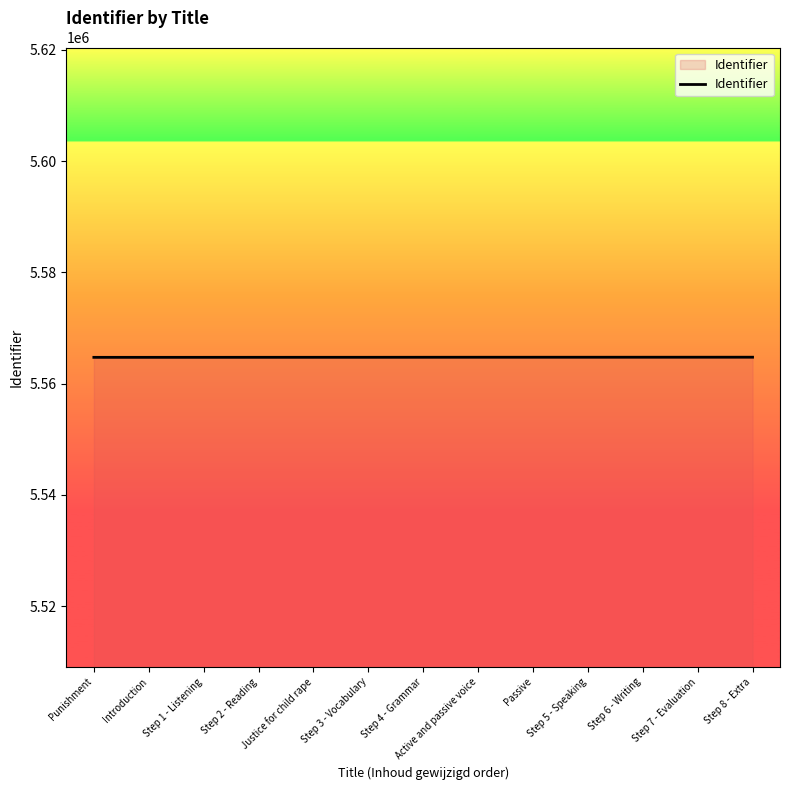

What is the difference between the second highest and minimum values?

24